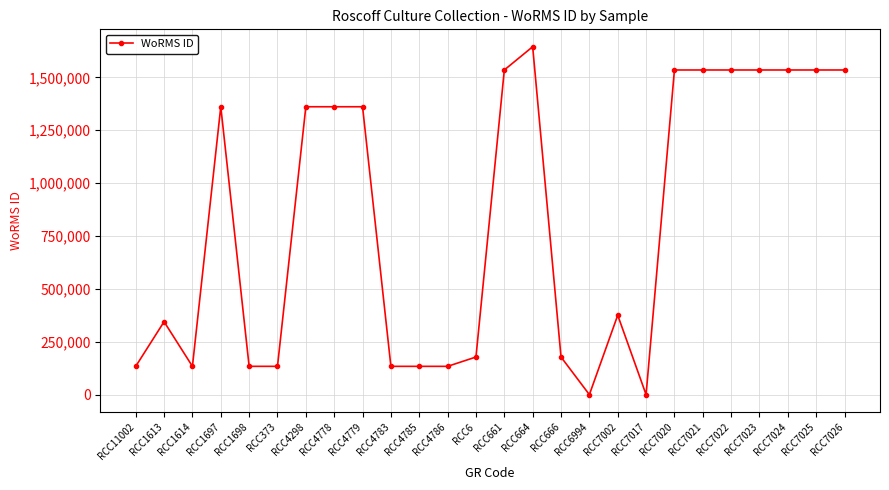

What is the difference between the maximum and minimum values?

1644013